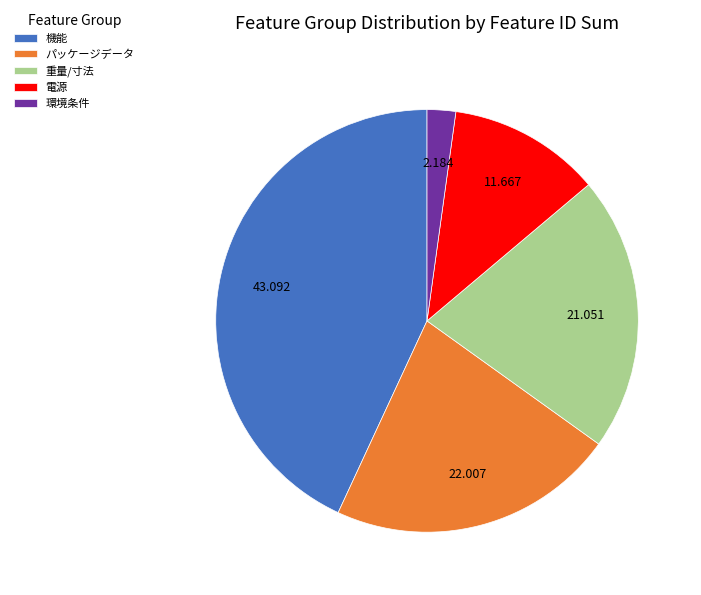

Is パッケージデータ the majority of the pie?

No